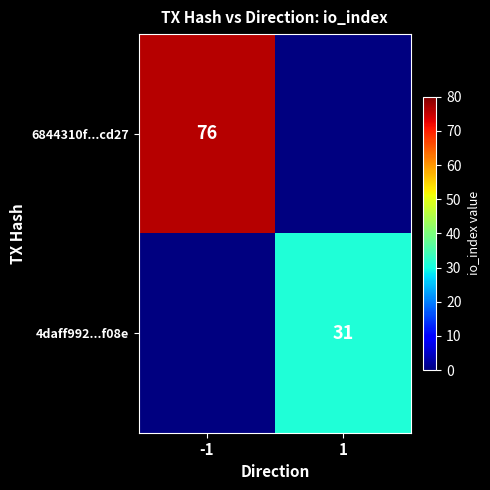

Which category has the lowest value across all series?

1